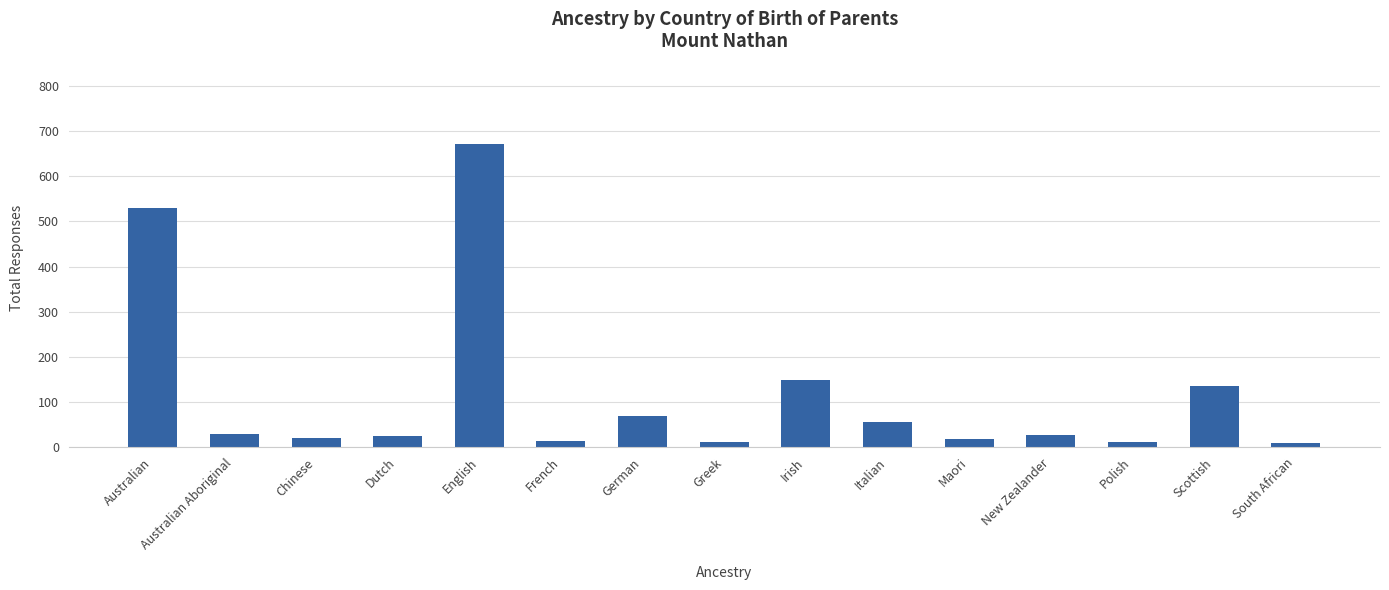

True or false: the data shows 21 at Chinese.

True